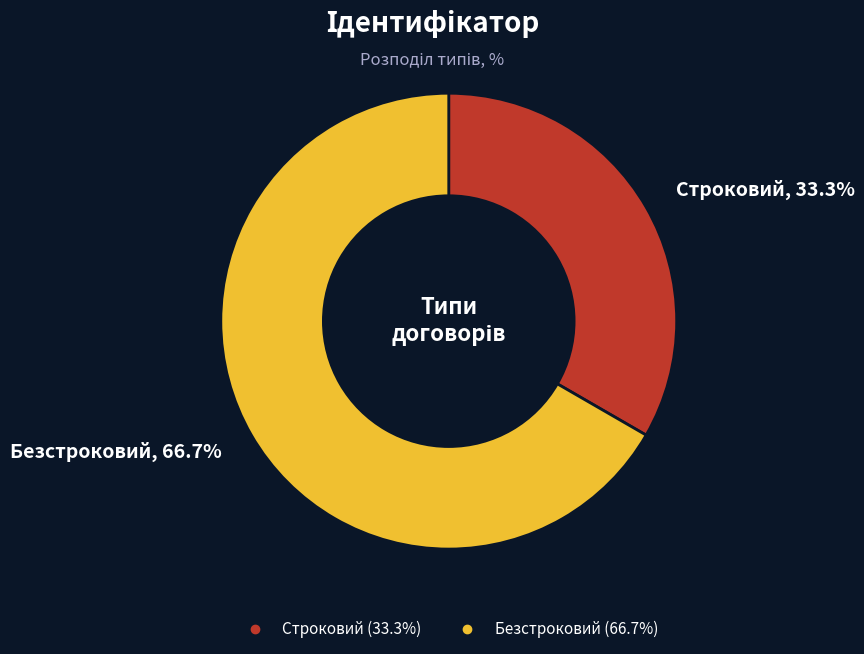

To the nearest percent, what is the difference between the Строковий and Безстроковий slice percentages?

33%